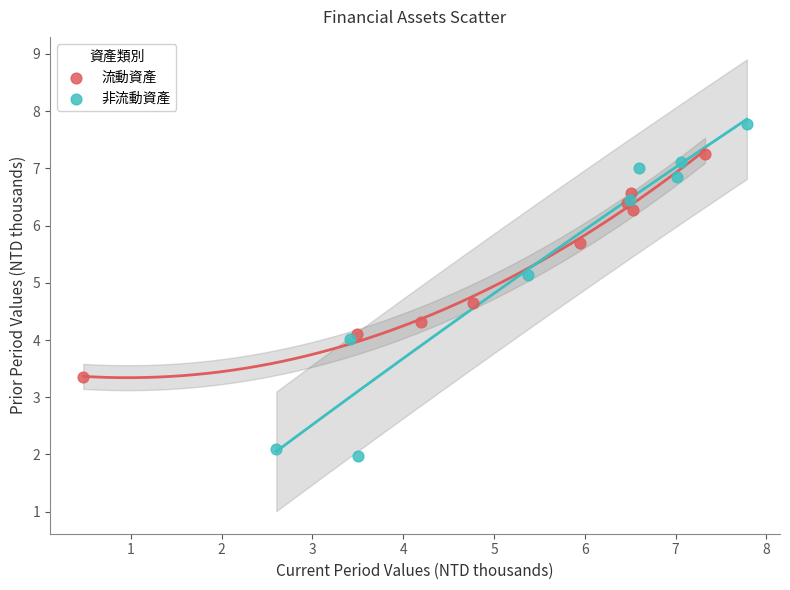

Which series reaches the maximum Y coordinate?

非流動資產